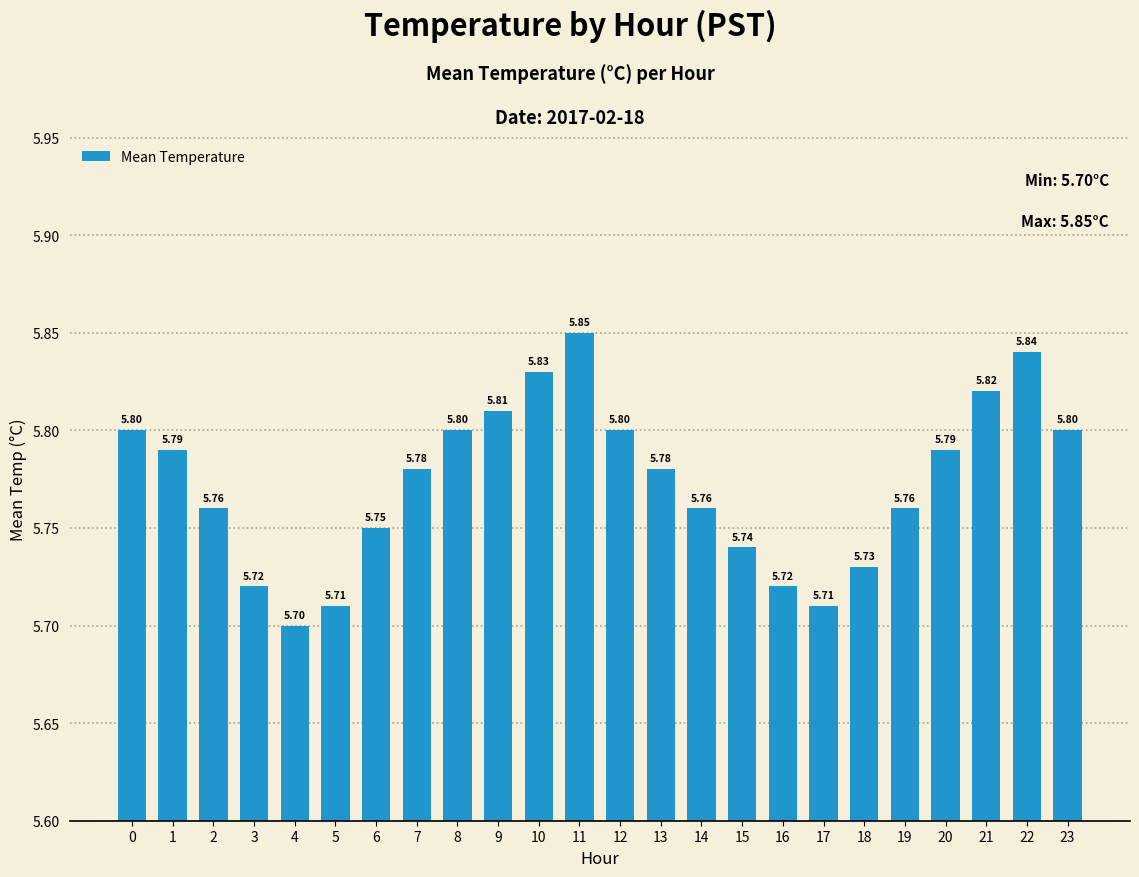

Where is the data nearest to the value 5?

4